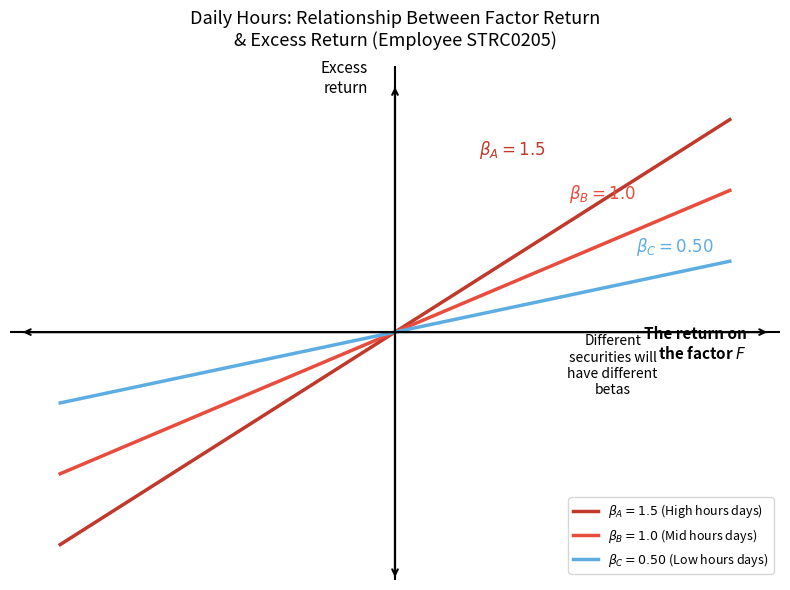

Is this an area chart (filled region under the line)?

No